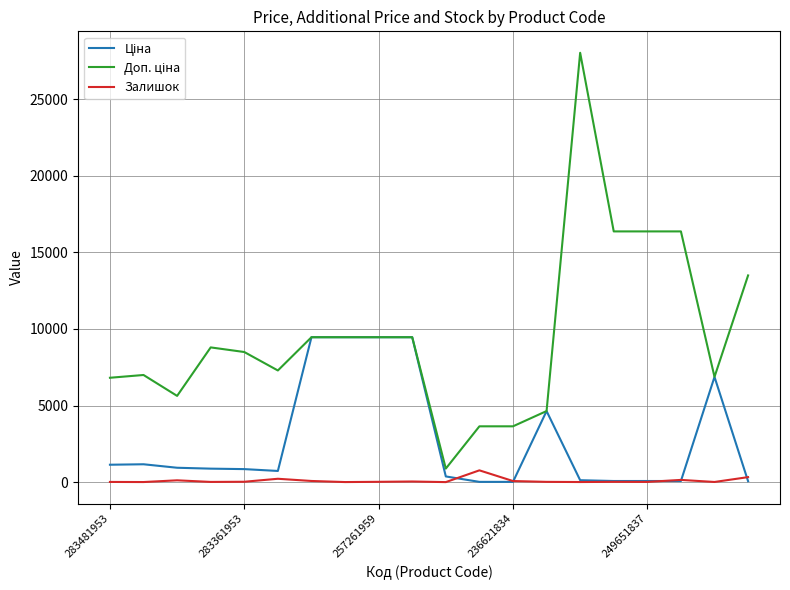

What is the maximum value shown in the chart?

28026.0